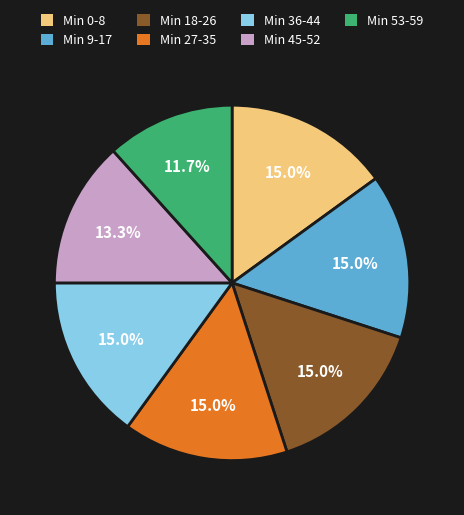

Does Min 18-26 account for over 50% of the chart?

No